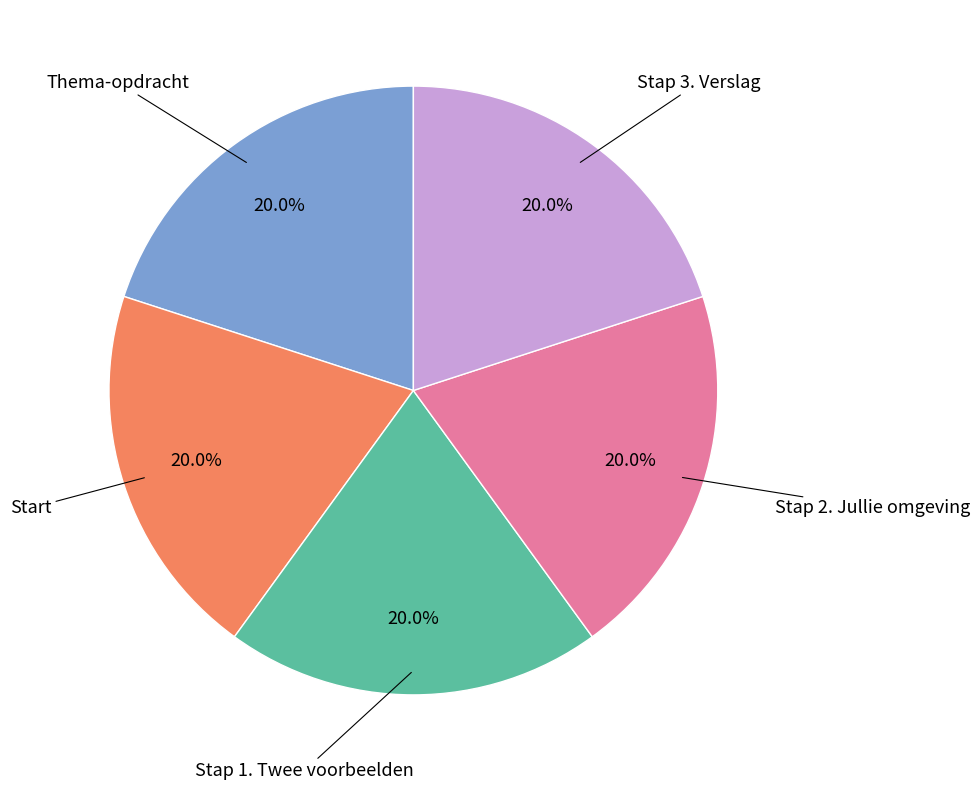

Is there a majority slice in this chart?

No